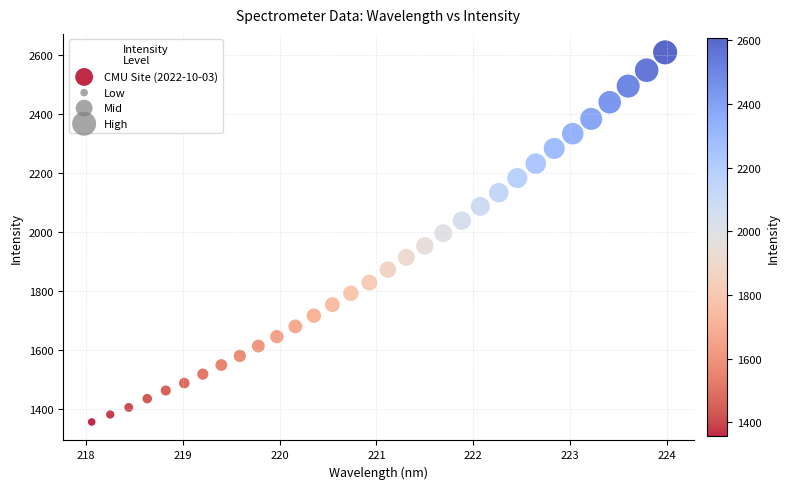

What is the range of X values (max minus min)?

5.9